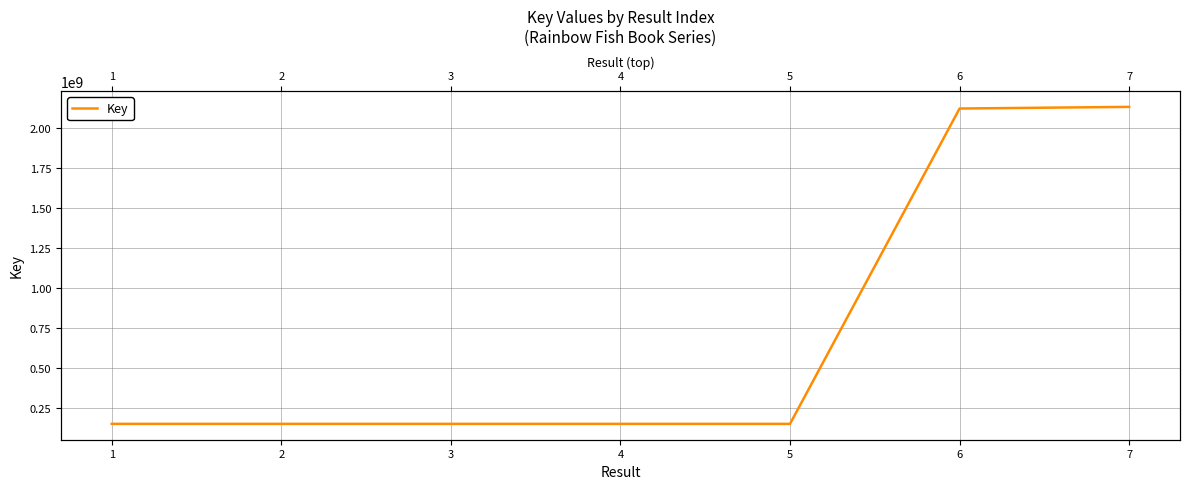

What is the difference between the maximum and minimum values?

1976760729